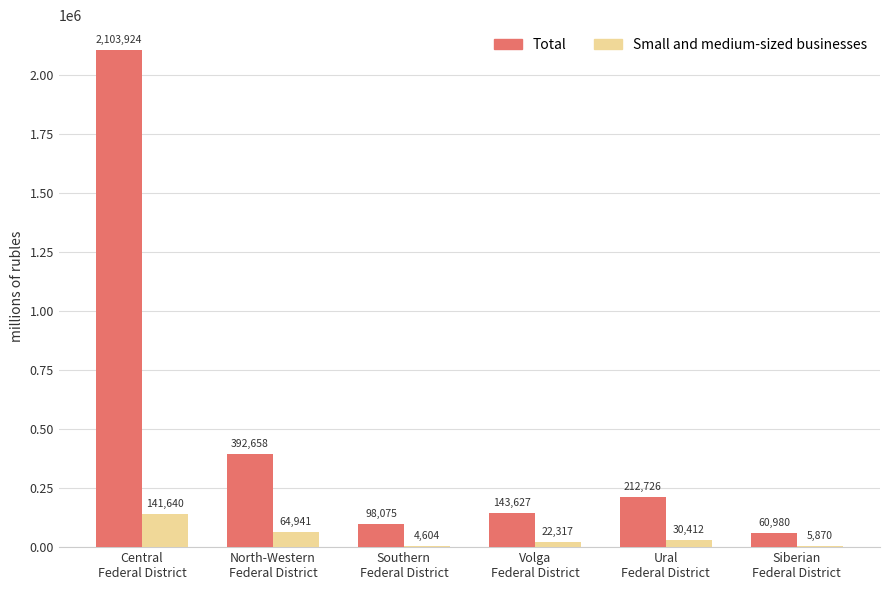

Which series has the largest total across all categories?

Total